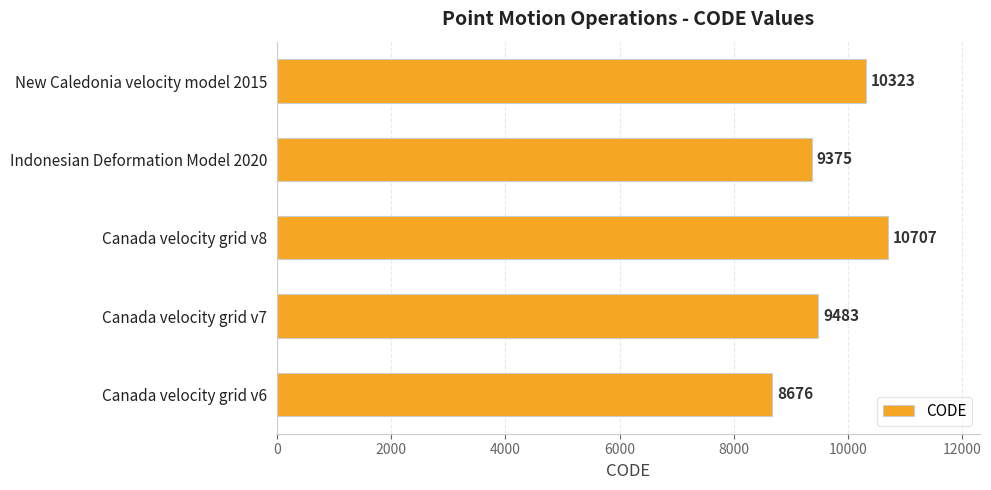

What is the ratio of the value at Canada velocity grid v6 to the value at Indonesian Deformation Model 2020?

0.9